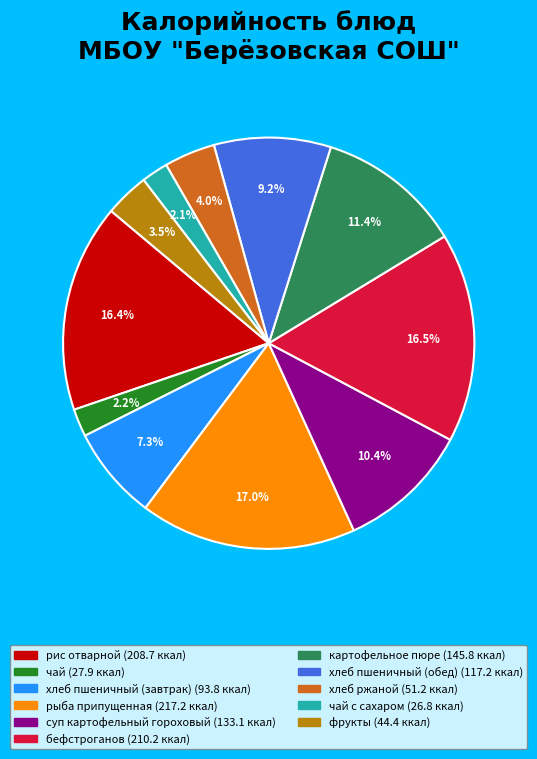

Does any single category account for the majority?

No